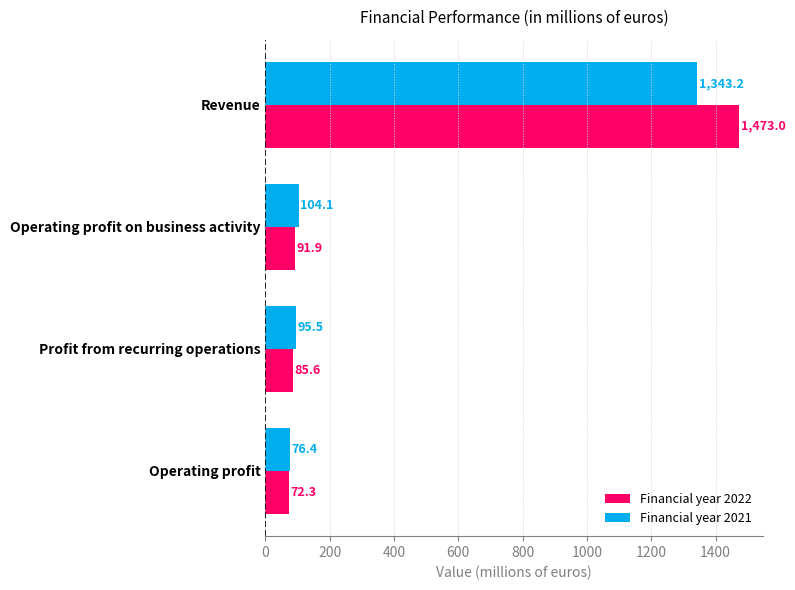

What is the highest value of the Financial year 2021 series?

1343.2